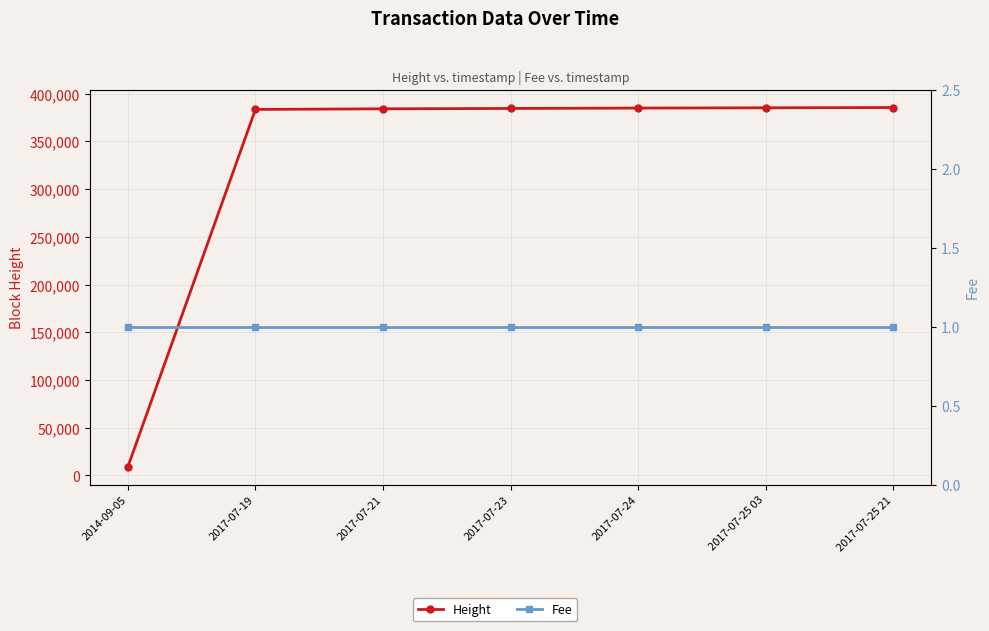

What are all the series names shown in the legend?

Height, Fee